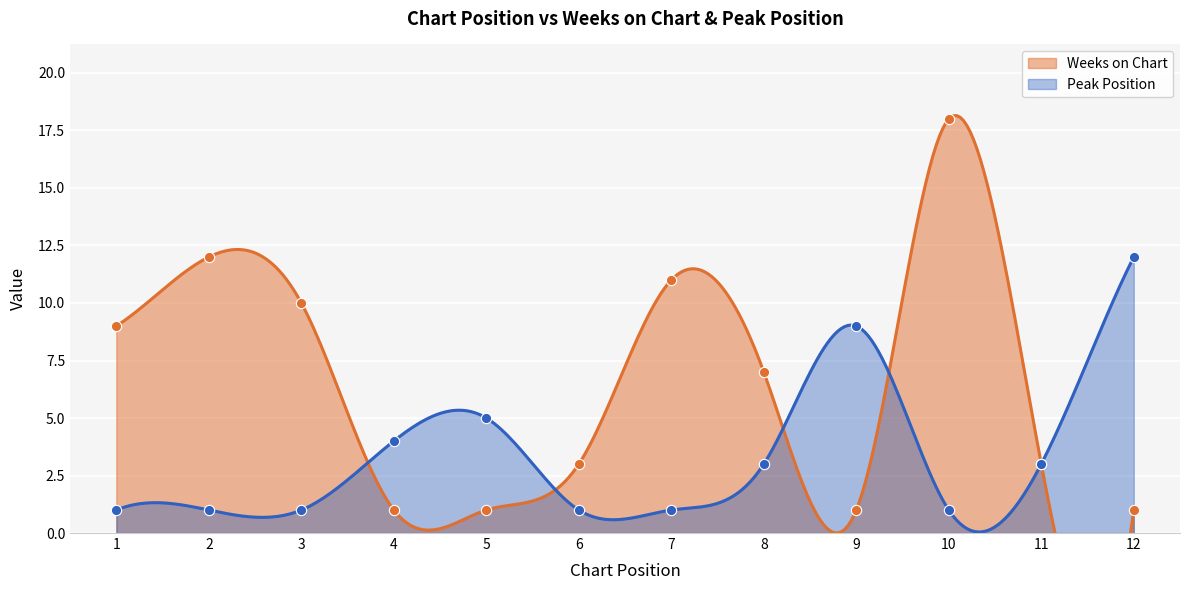

At how many categories does at least one series exceed 14?

1